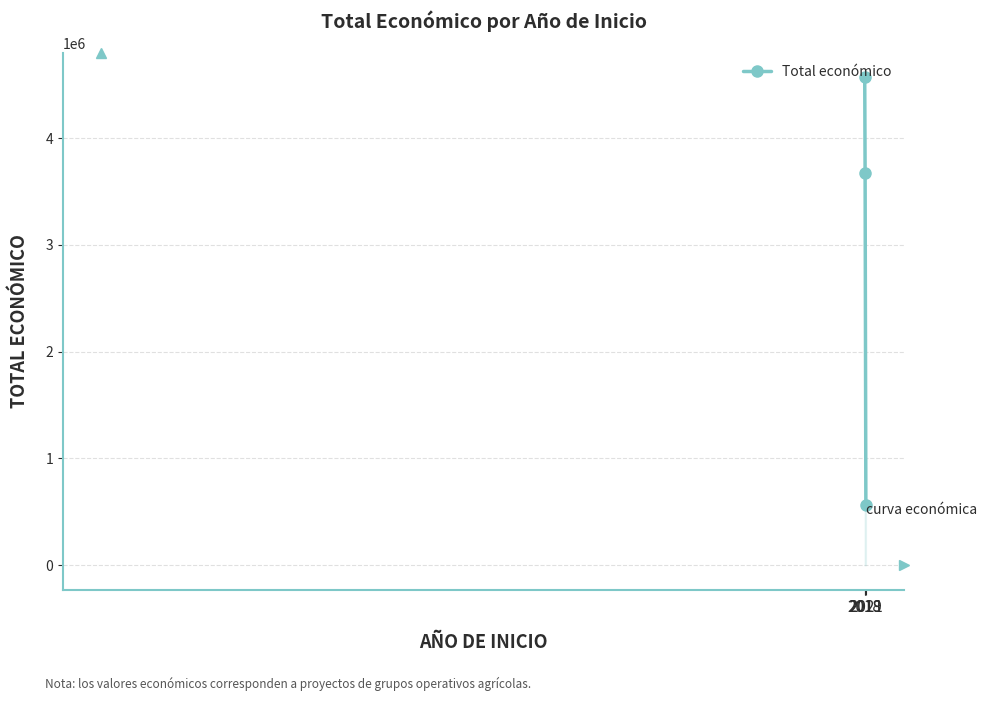

List the labels in order of value, largest first.

2018, 2019, 2021